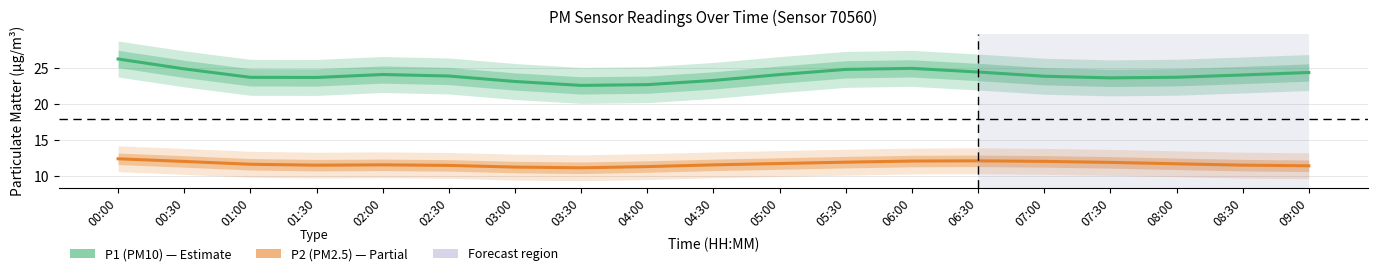

Rank the series by their maximum value, from highest to lowest.

P1 (PM10), P2 (PM2.5)